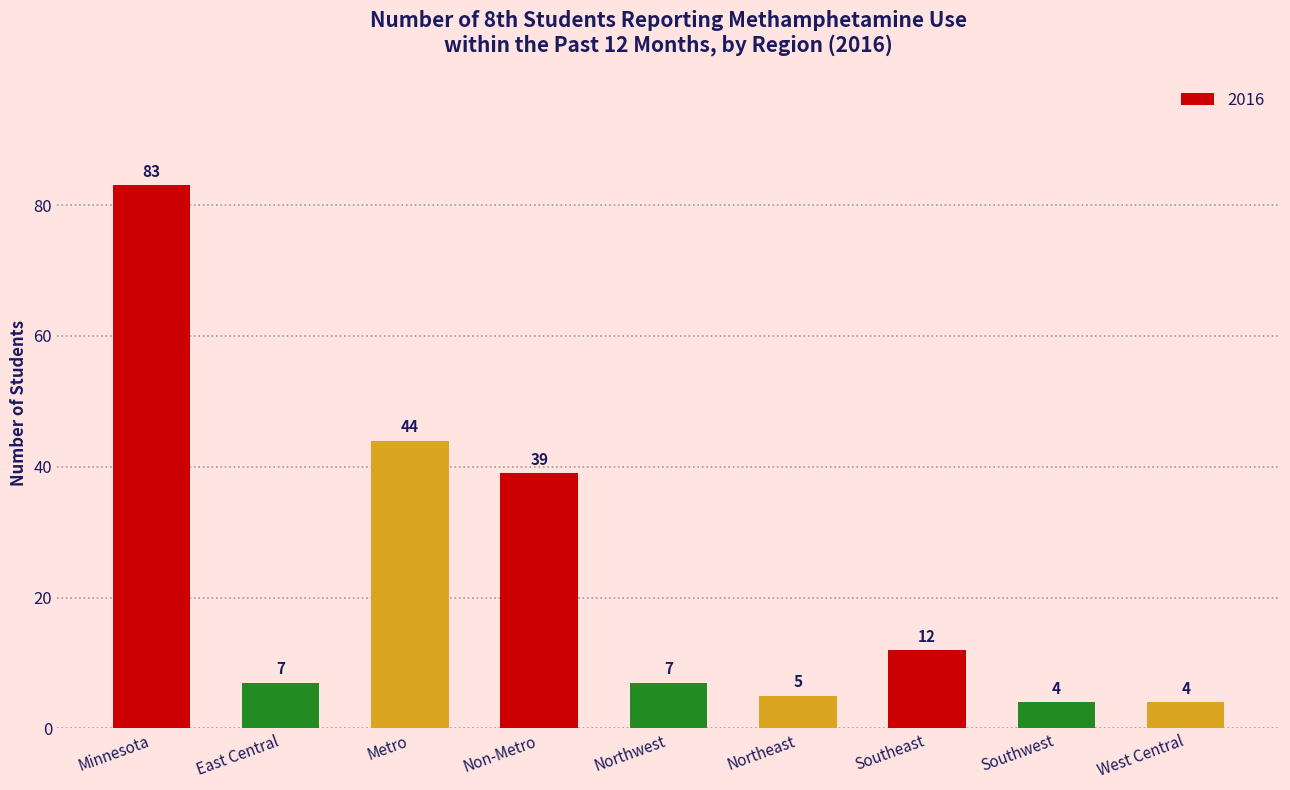

What is the difference between the maximum and minimum values?

79